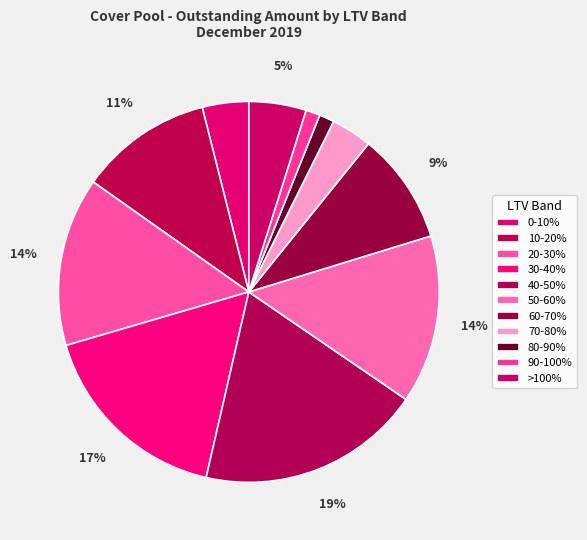

What is the largest slice in the pie chart?

40-50%